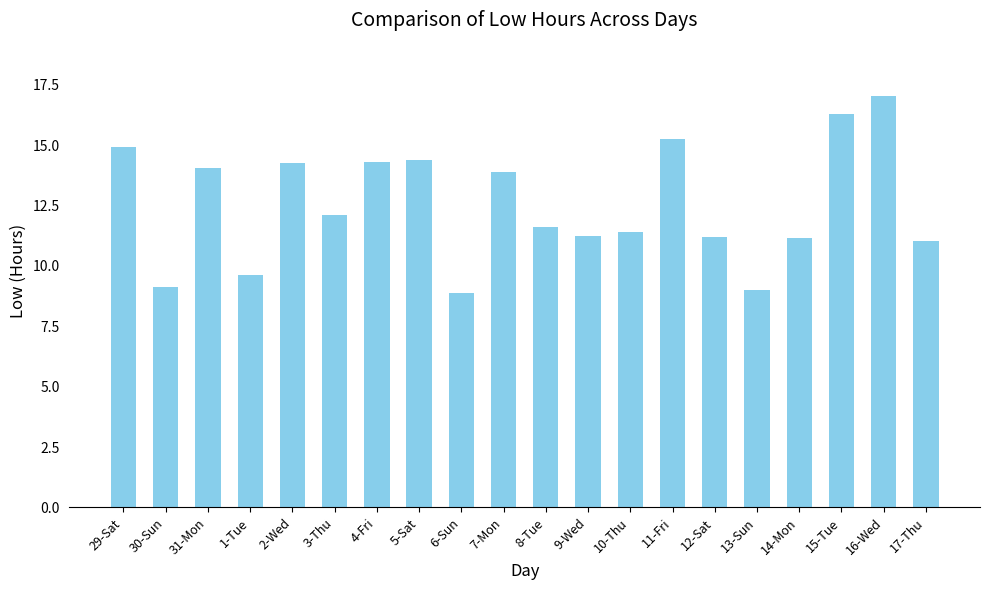

Are the bars horizontal?

No